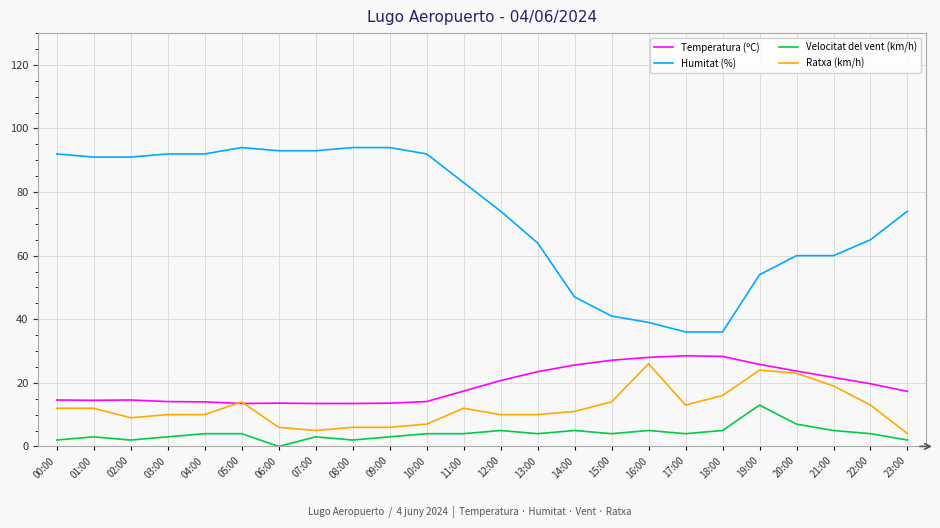

The Velocitat del vent (km/h) series shows 3.0 at 09:00. True or false?

True